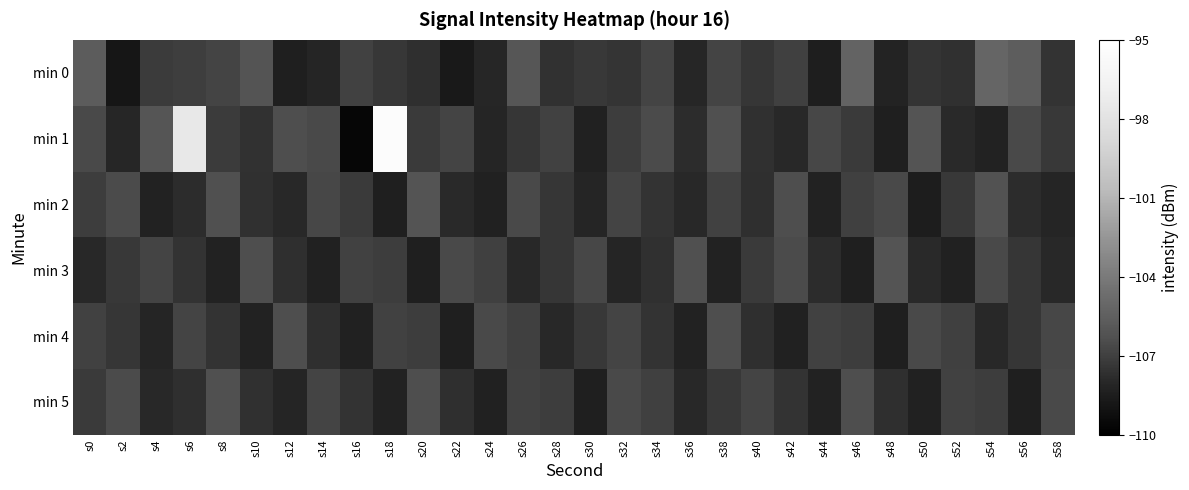

What is the maximum value shown in the chart?

-95.3